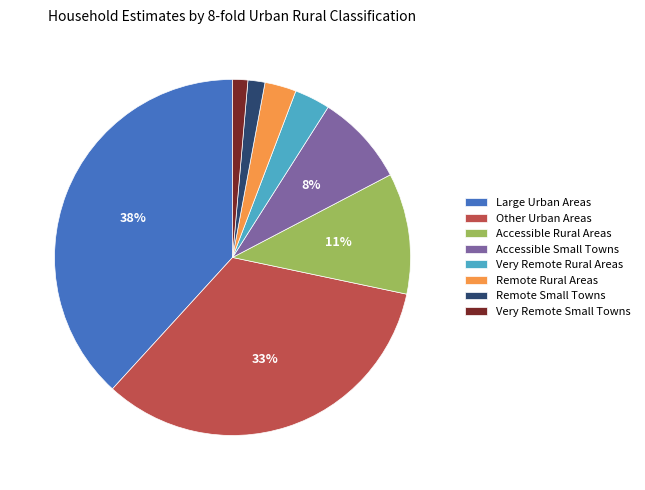

What is the largest slice in the pie chart?

Large Urban Areas